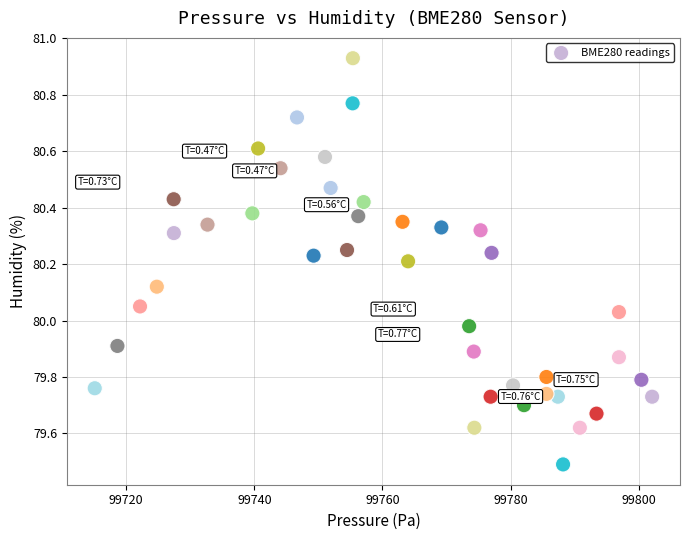

What is the range of Y values (max minus min)?

1.4